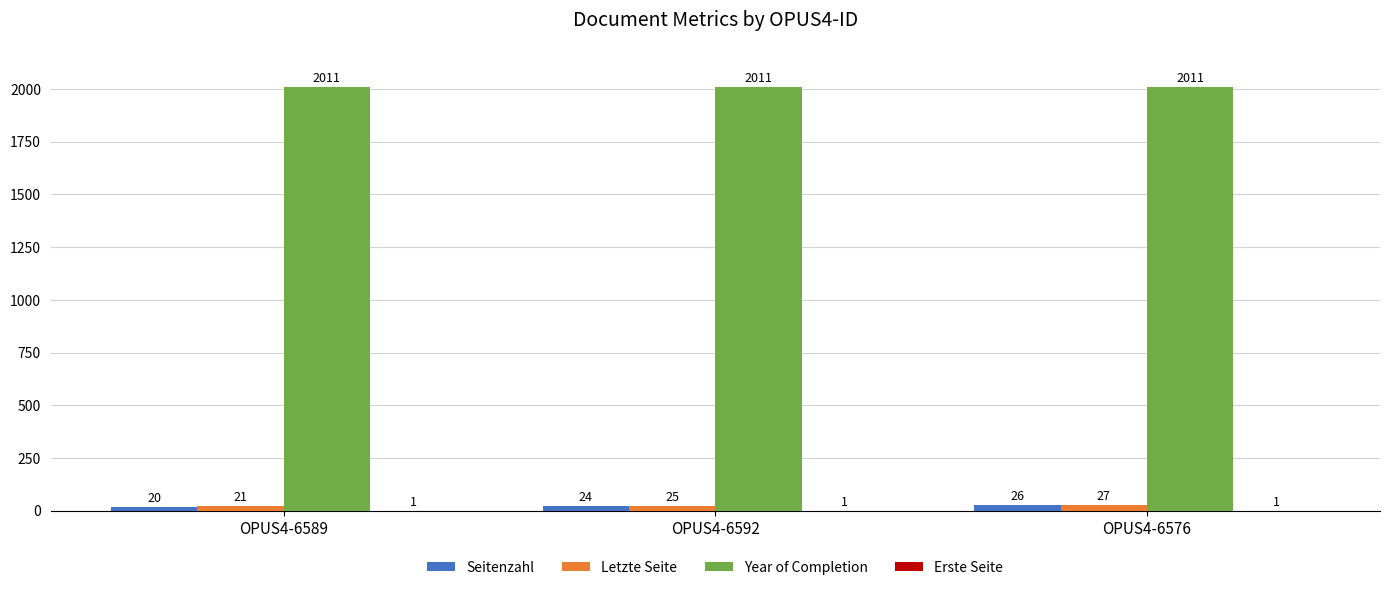

What is the spread (max minus min) of values at OPUS4-6576?

2010